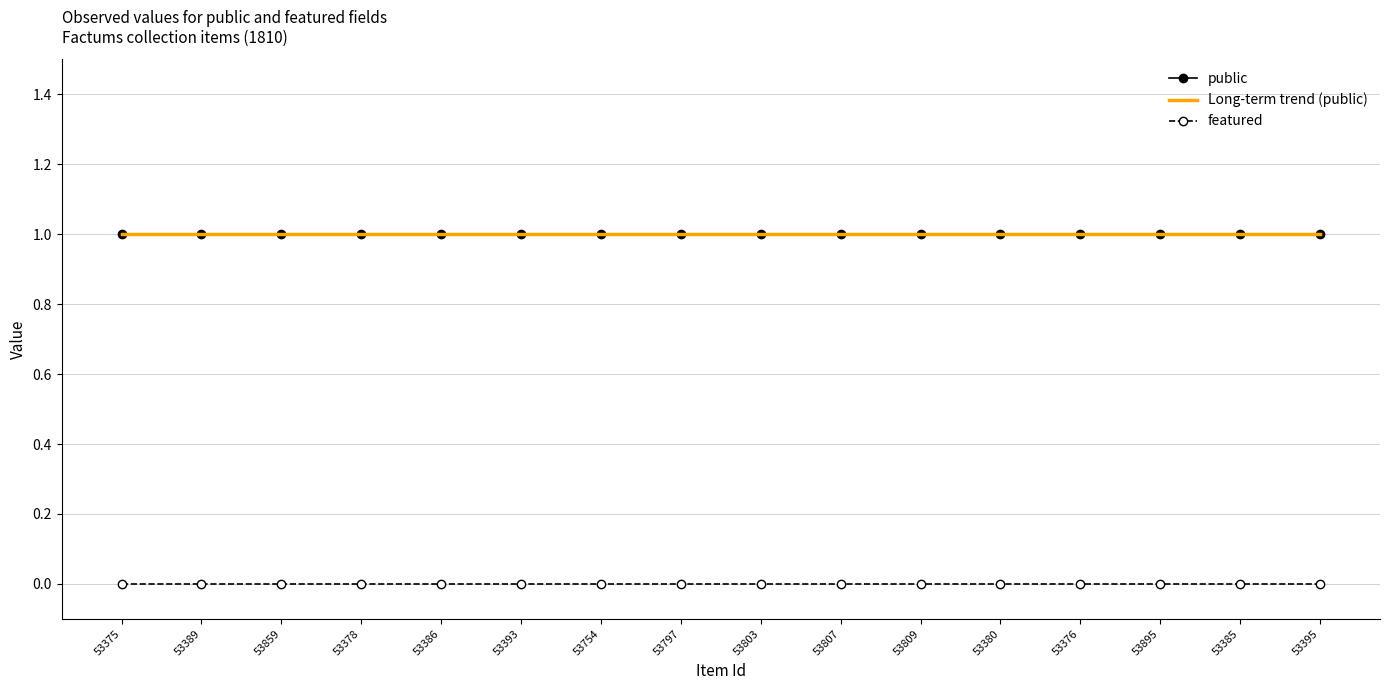

Rank the series by their average value, from lowest to highest.

featured, public